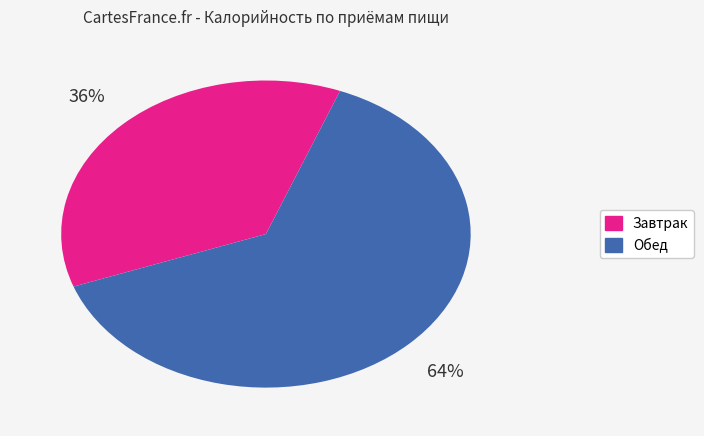

Is the sum of Завтрак and Обед greater than half?

Yes